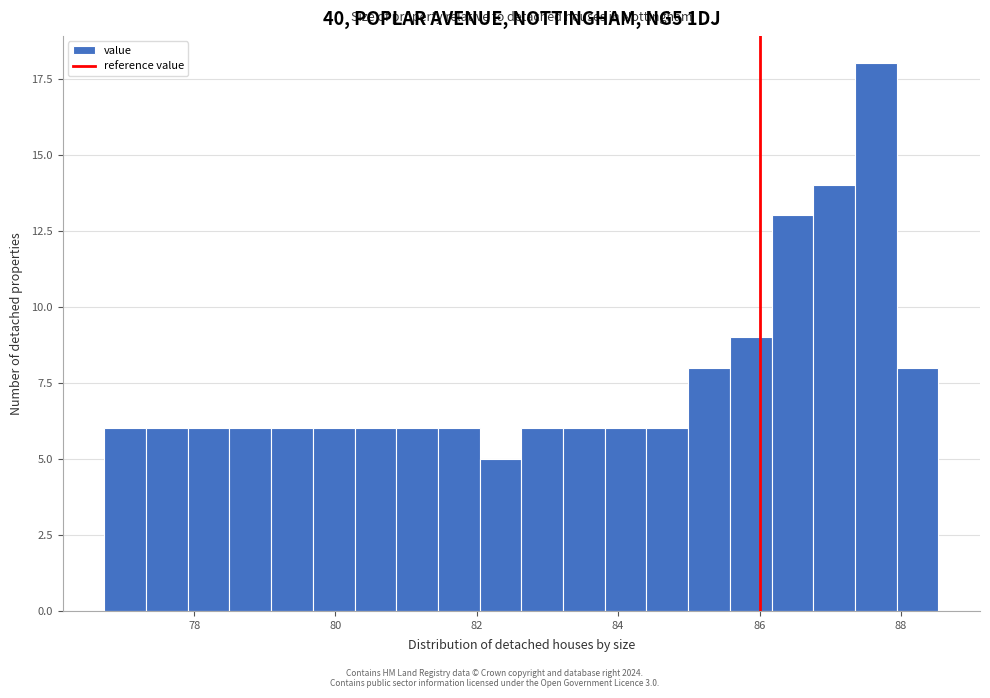

Around what value on the x-axis is the tallest bar? Give the approximate position of its centre, as read against the axis.

87.6